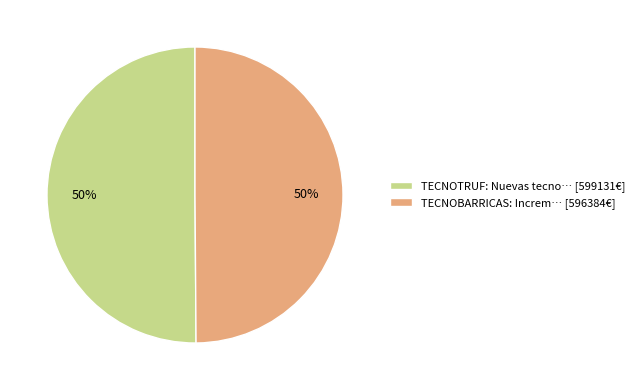

Combined, do TECNOBARRICAS: Increm… [596384€] and TECNOTRUF: Nuevas tecno… [599131€] account for over 50%?

Yes